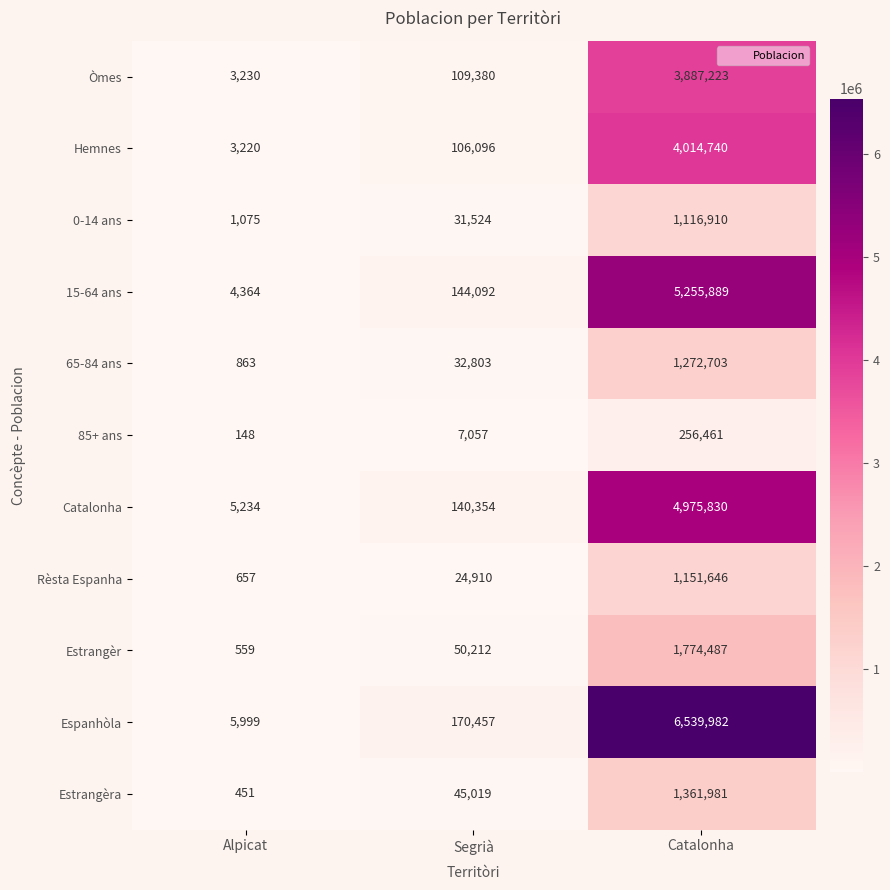

Is it true that 85+ ans equals 2217 at Segrià?

False